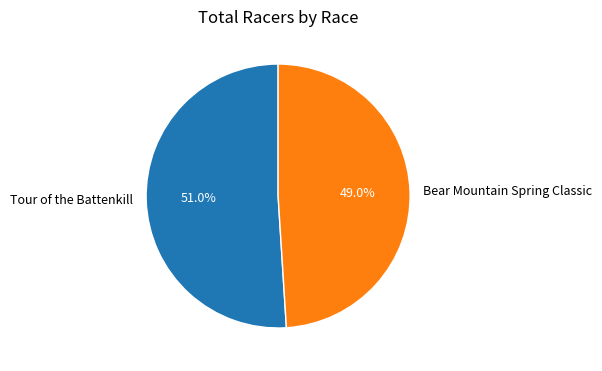

Approximately how many times larger is the value at Bear Mountain Spring Classic compared to Tour of the Battenkill?

1.0